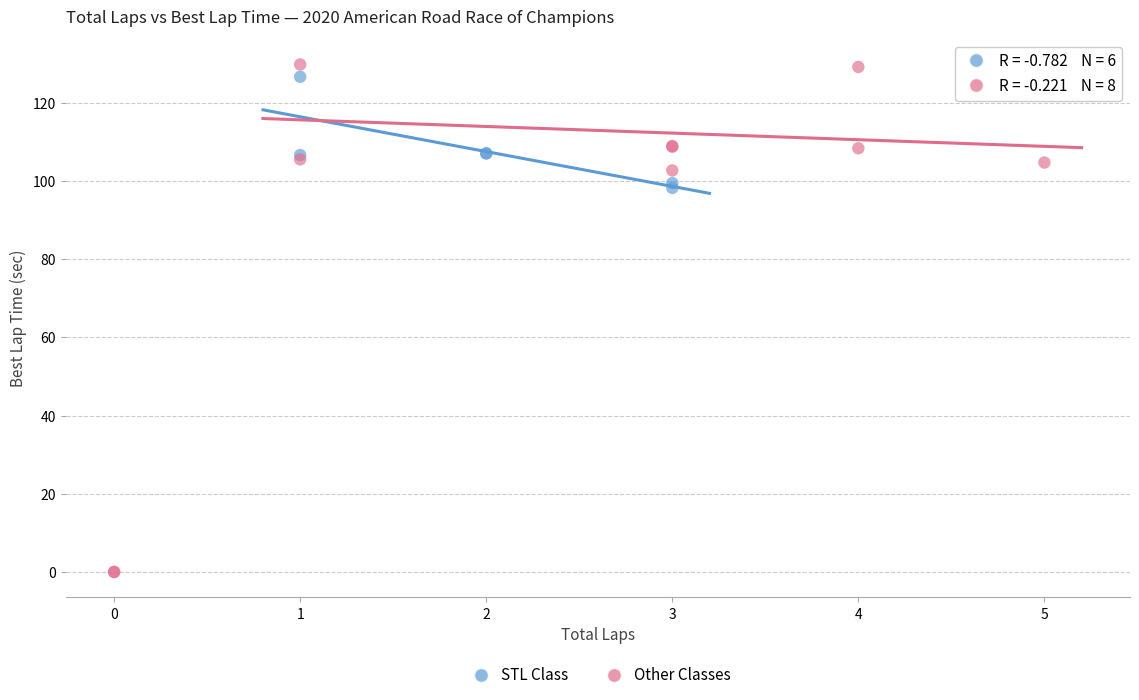

Which series reaches the minimum Y coordinate?

Other Classes